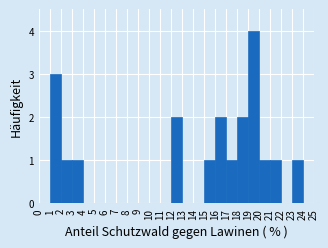

Reading left to right, list every bar in this chart as the range it spans on the x-axis followed by its height. The values are not printed on the chart, so give them approximately, as read against the axis.

0 to 1: 0
1 to 2: 3
2 to 3: 1
3 to 4: 1
4 to 5: 0
5 to 6: 0
6 to 7: 0
7 to 8: 0
8 to 9: 0
9 to 10: 0
10 to 11: 0
11 to 12: 0
12 to 13: 2
13 to 14: 0
14 to 15: 0
15 to 16: 1
16 to 17: 2
17 to 18: 1
18 to 19: 2
19 to 20: 4
20 to 21: 1
21 to 22: 1
22 to 23: 0
23 to 24: 1
24 to 25: 0